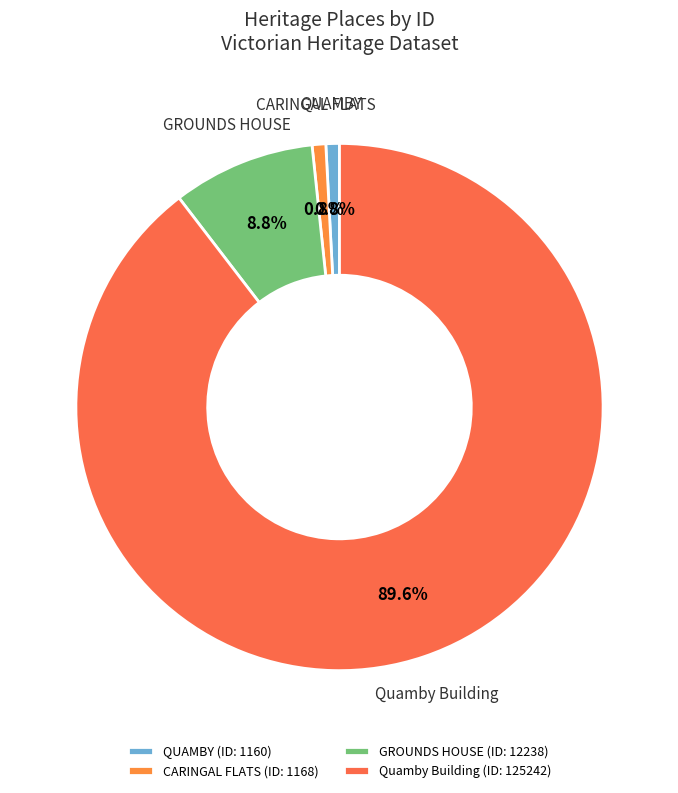

Which category accounts for the majority?

Quamby Building